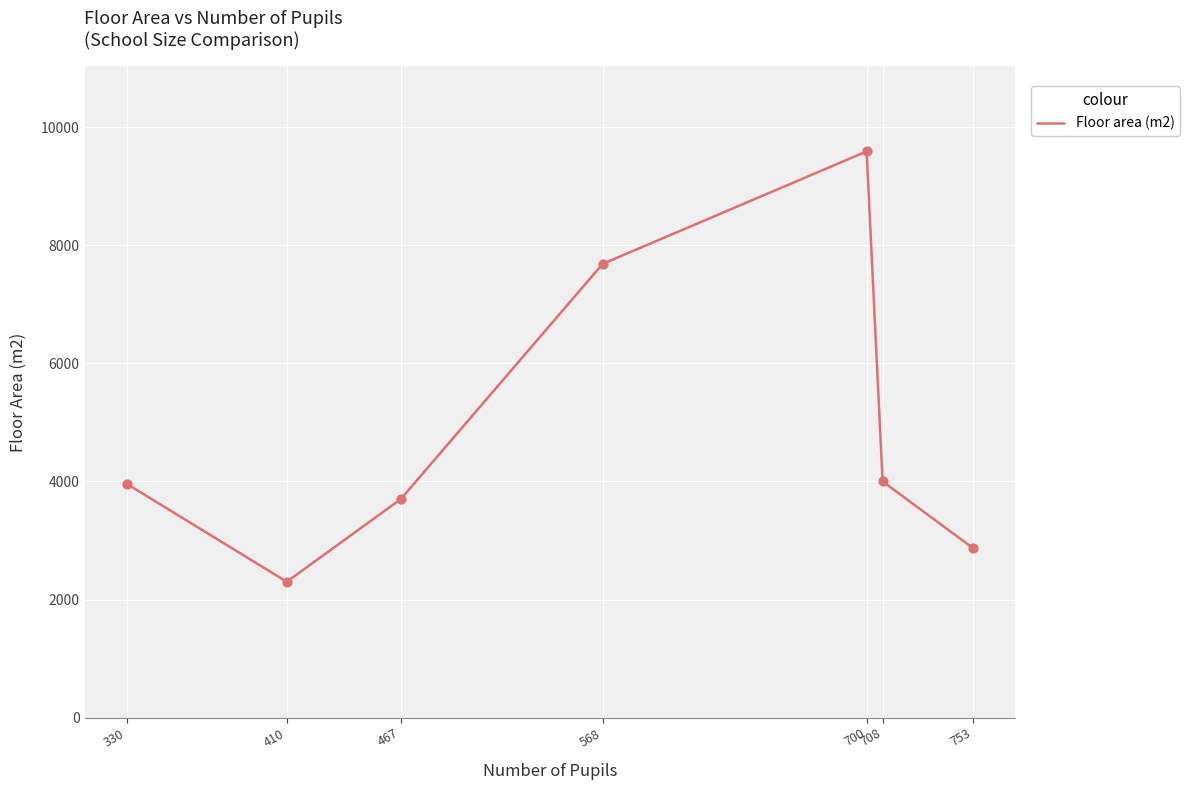

Approximately how many times larger is the value at 568 compared to 410?

3.3